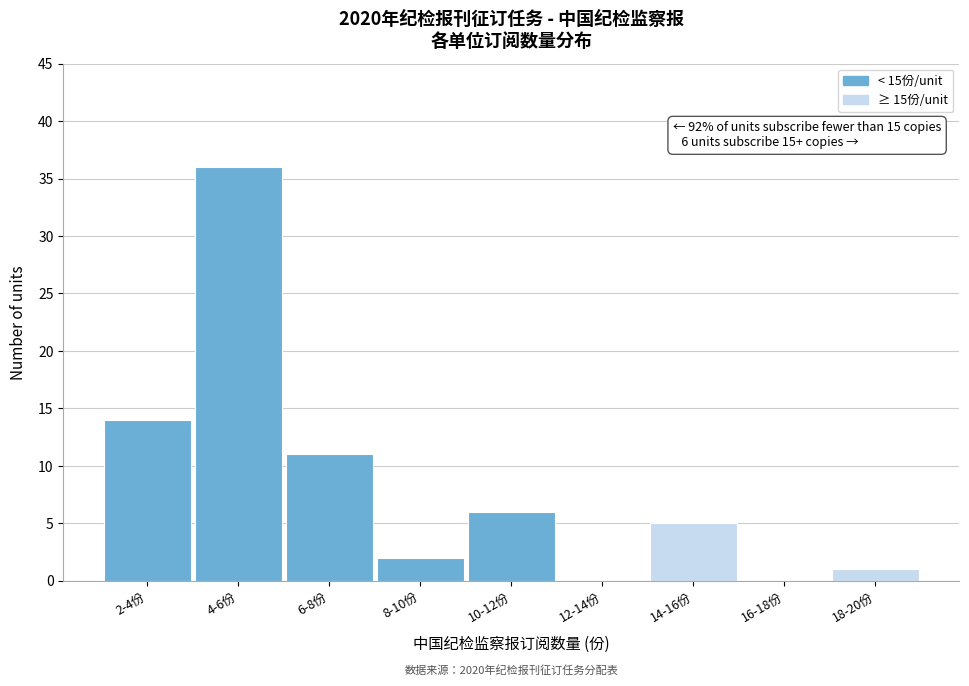

Reading right to left, transcribe all the data shown in this chart.

18-20份=1	16-18份=0	14-16份=5	12-14份=0	10-12份=6	8-10份=2	6-8份=11	4-6份=36	2-4份=14